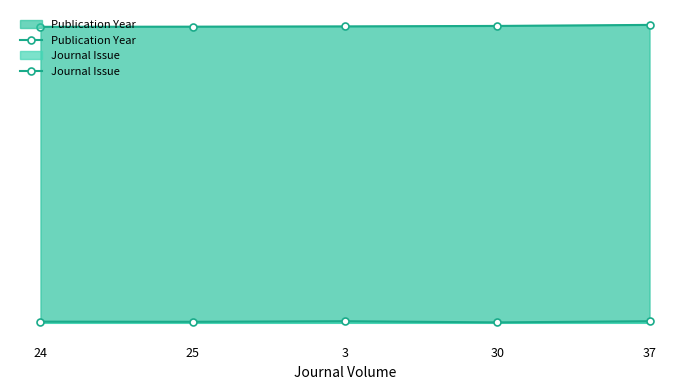

The value of Publication Year at 24 is 1201. True or false?

False